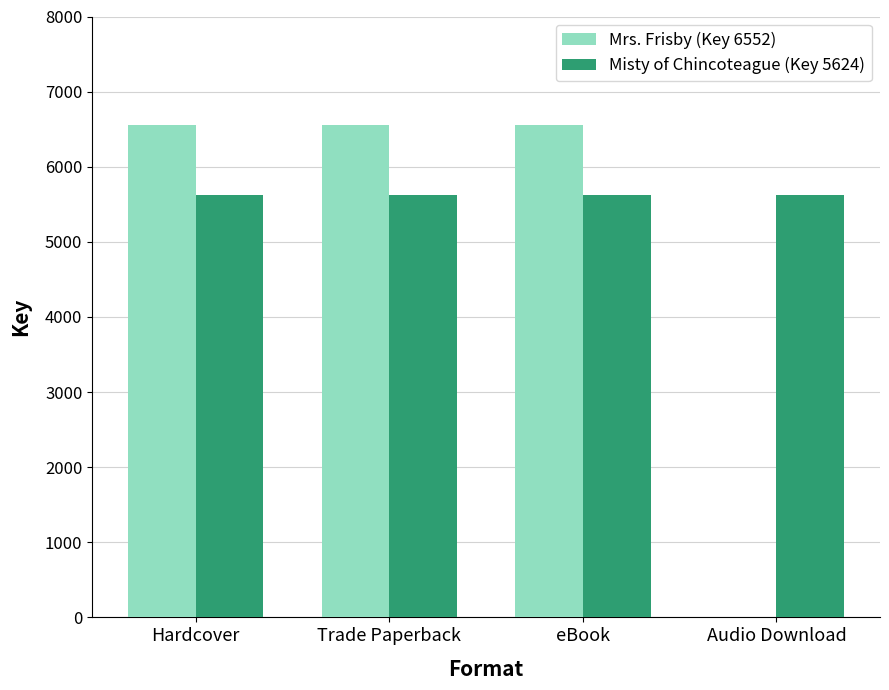

Which series changed the most between eBook and Audio Download?

Mrs. Frisby (Key 6552)